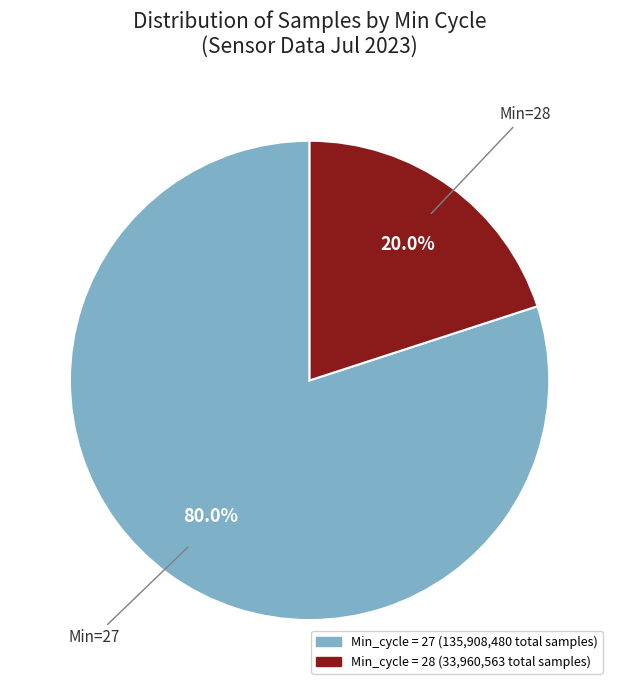

Count the number of slices in the pie.

2